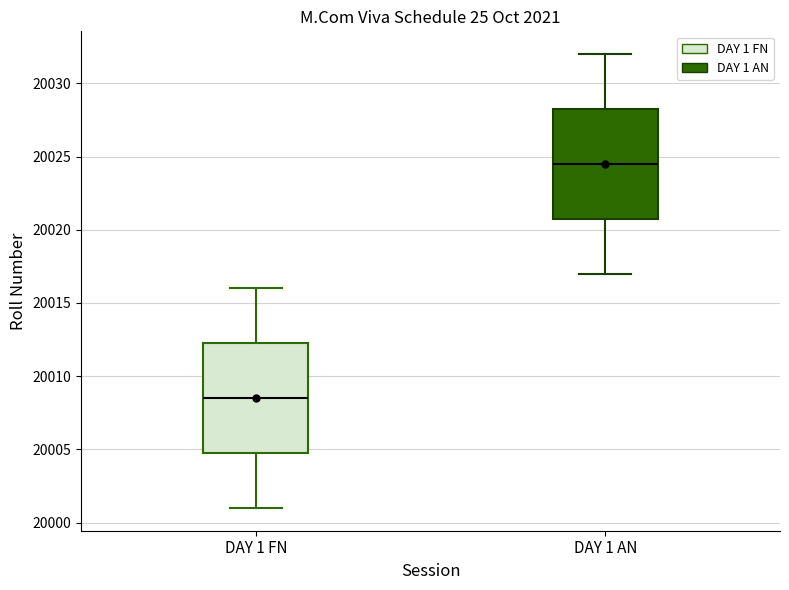

Reading left to right, transcribe this box plot: for each box, give where its median line is, the range the box spans, and where its two whiskers end, as read against the y-axis. The values are not printed on the chart, so give them approximately, as read against the axis.

DAY 1 FN: median 20008.5, box 20005.0 to 20012.5, whiskers 20001.0 to 20016.0
DAY 1 AN: median 20024.5, box 20021.0 to 20028.5, whiskers 20017.0 to 20032.0